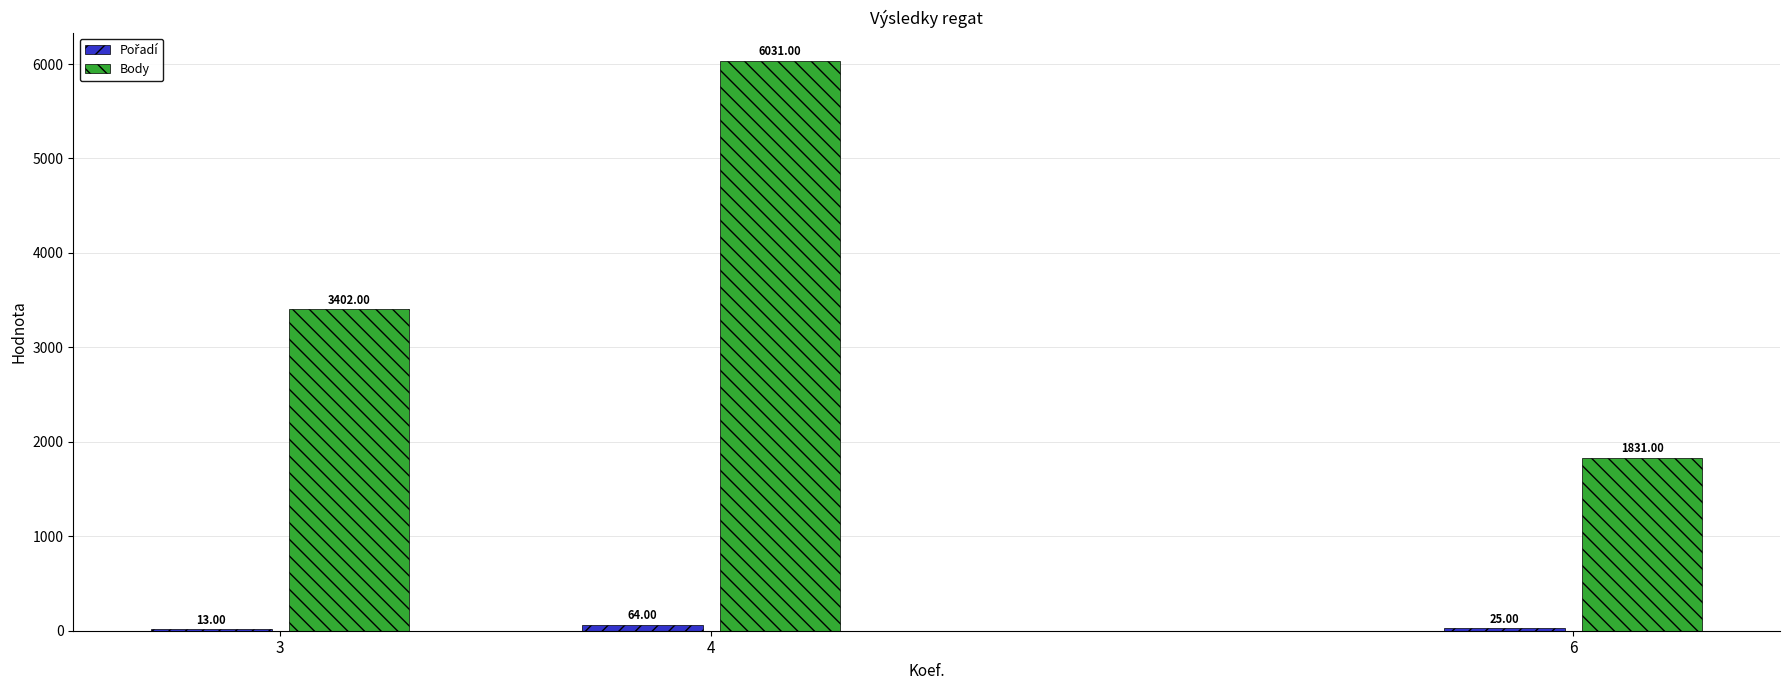

At which category is the sum across all series the highest?

4